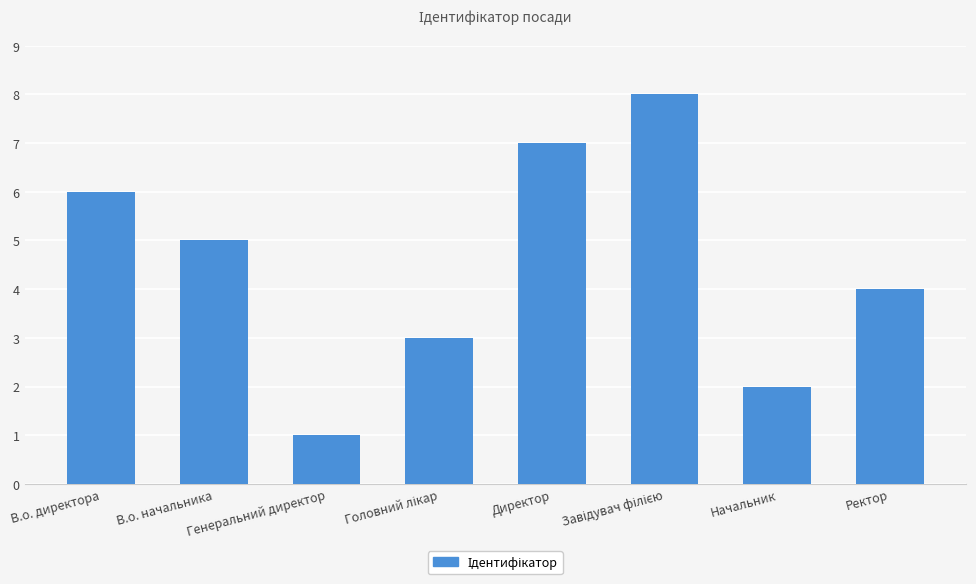

How many bars are there in total?

8